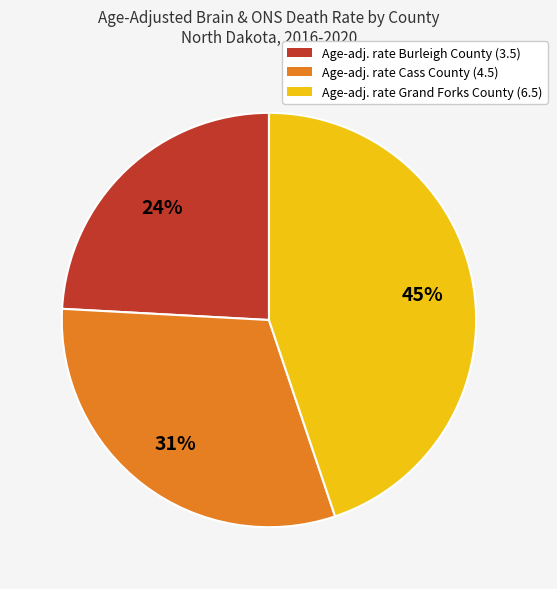

To the nearest percent, what is the average slice percentage?

33%